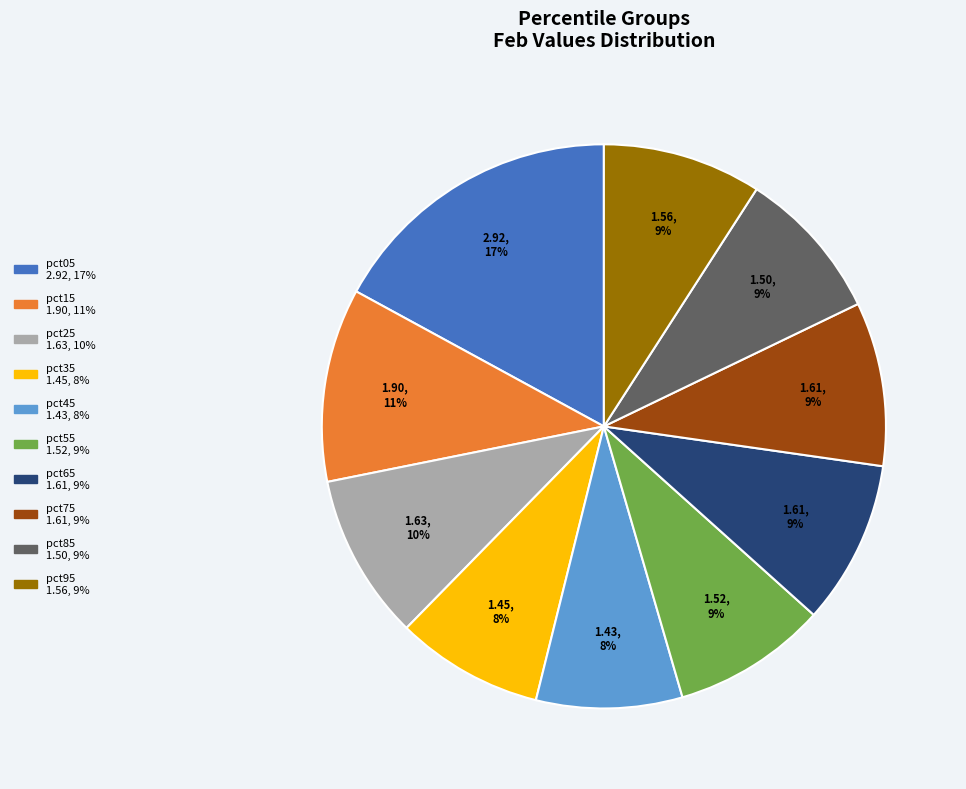

The pct25 slice represents 4% of the pie. True or false?

False